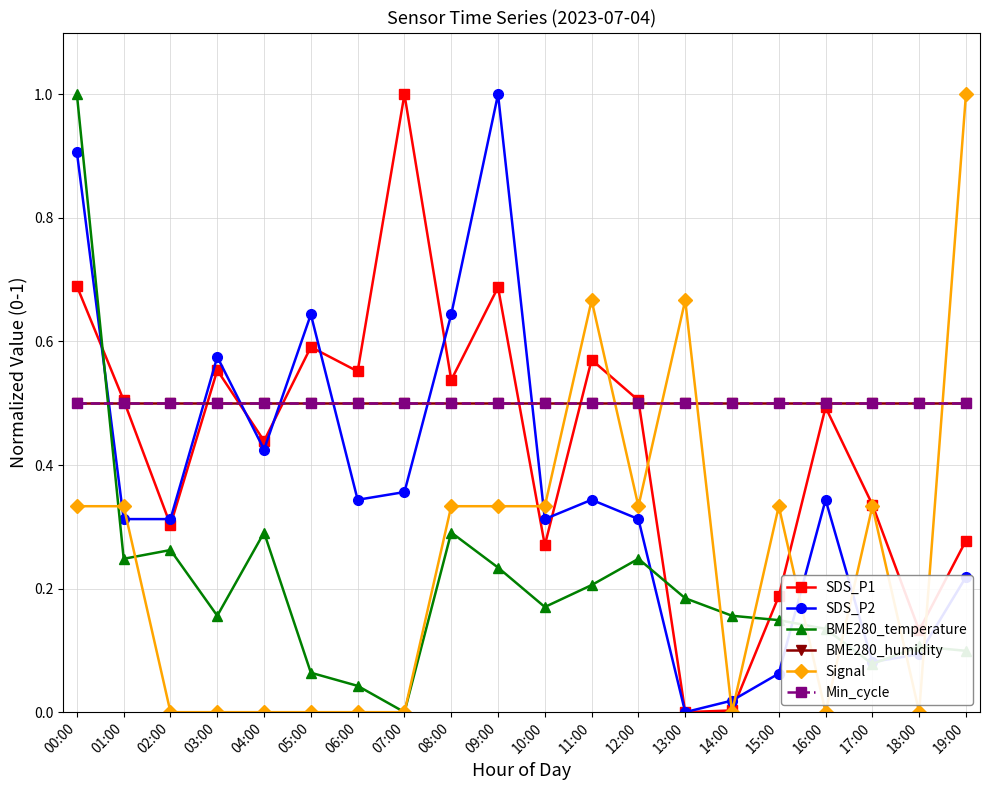

Is this an area chart (filled region under the line)?

No